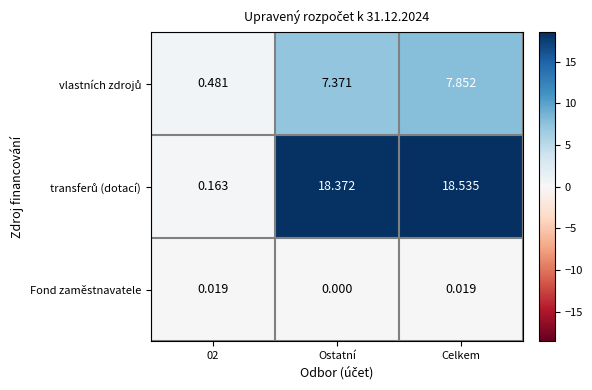

How many categories are shown in the chart?

3